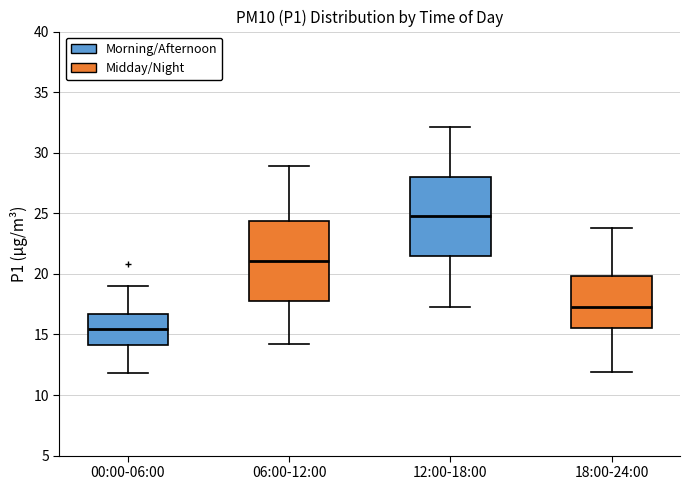

Where is the upper edge of the box for 18:00-24:00 on the y-axis? The values are not printed on the chart, so give them approximately, as read against the axis.

20.0